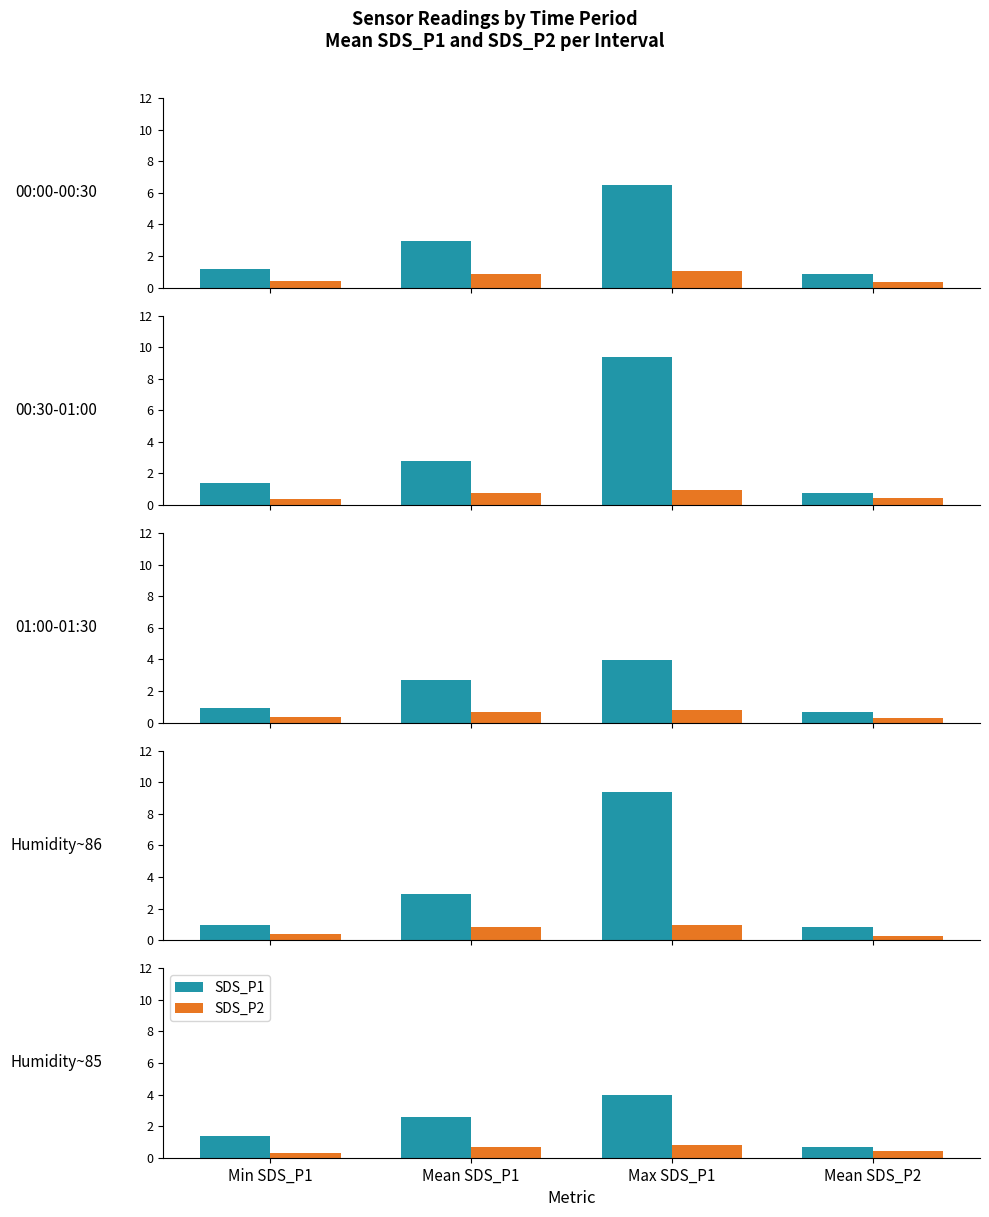

Between Mean SDS_P1 and Mean SDS_P2, which is larger?

Mean SDS_P1